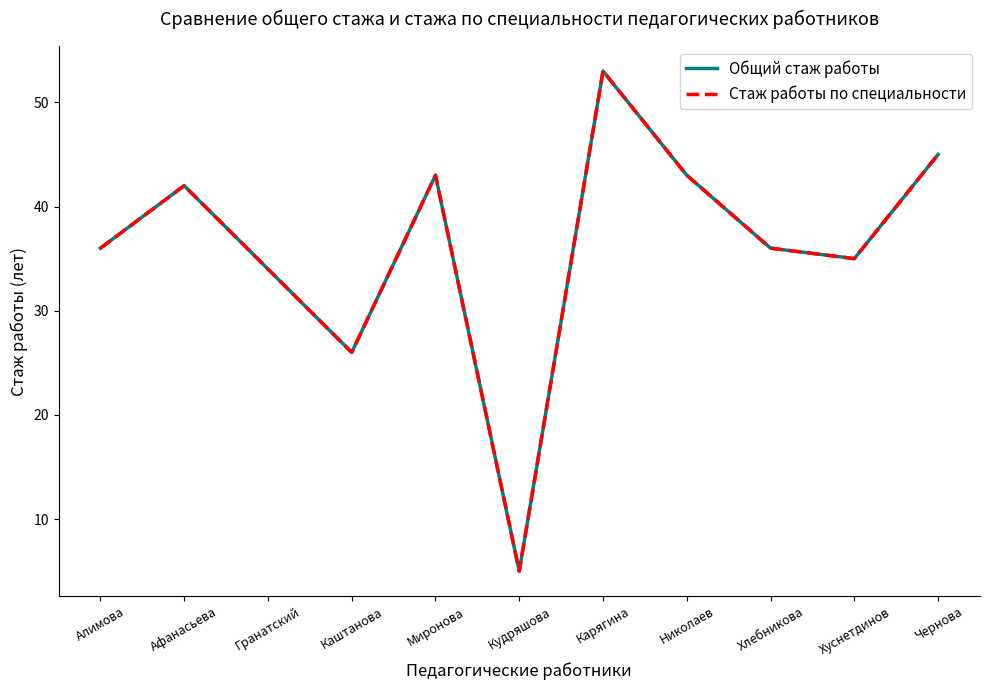

Reading left to right, extract all data points from this chart.

Общий стаж работы: Алимова=36	Афанасьева=42	Гранатский=34	Каштанова=26	Миронова=43	Кудряшова=5	Карягина=53	Николаев=43	Хлебникова=36	Хуснетдинов=35	Чернова=45
Стаж работы по специальности: Алимова=36	Афанасьева=42	Гранатский=34	Каштанова=26	Миронова=43	Кудряшова=5	Карягина=53	Николаев=43	Хлебникова=36	Хуснетдинов=35	Чернова=45